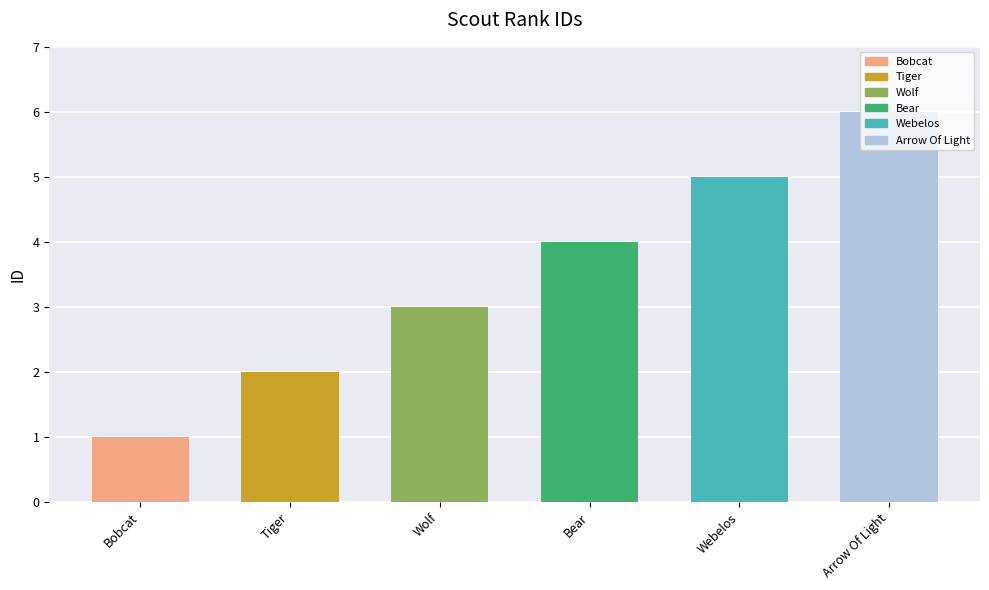

What is the difference between the values at Webelos and Bear?

1